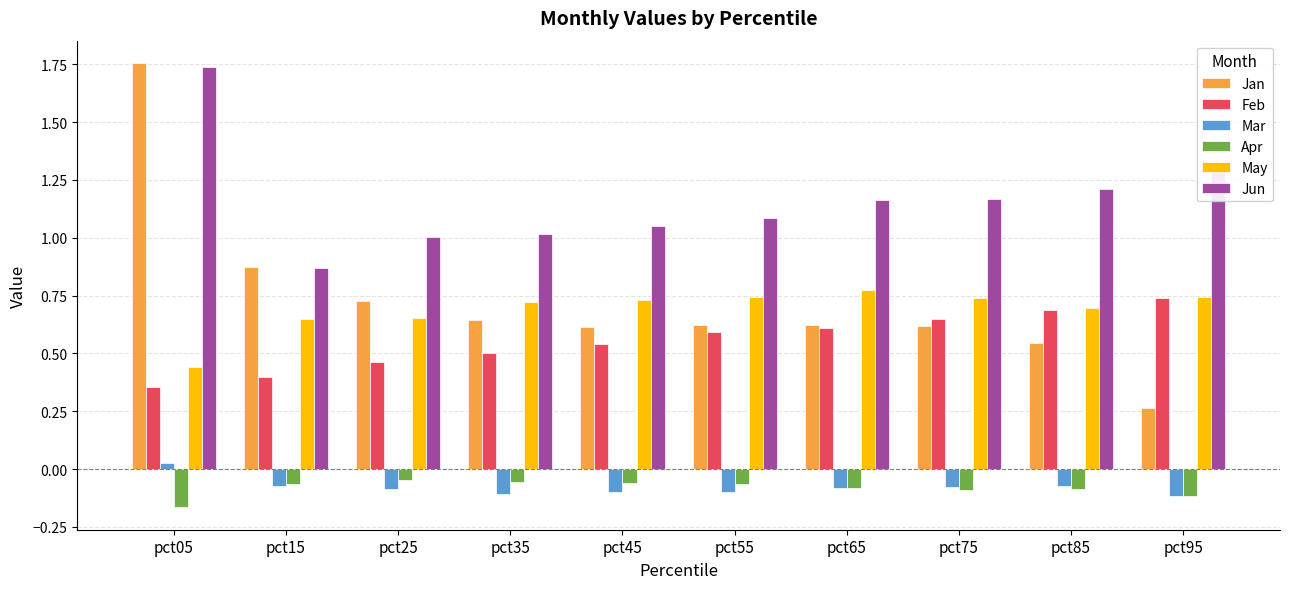

How many bars are there in total?

60